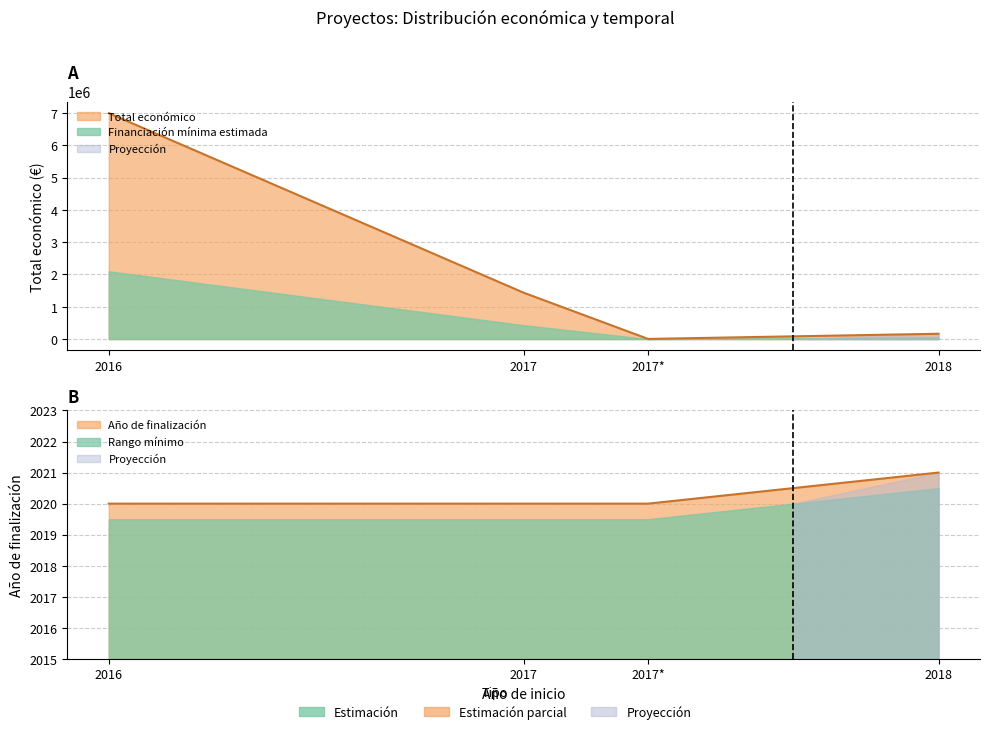

Which series changed the most between 2017 and 2017?

Total económico